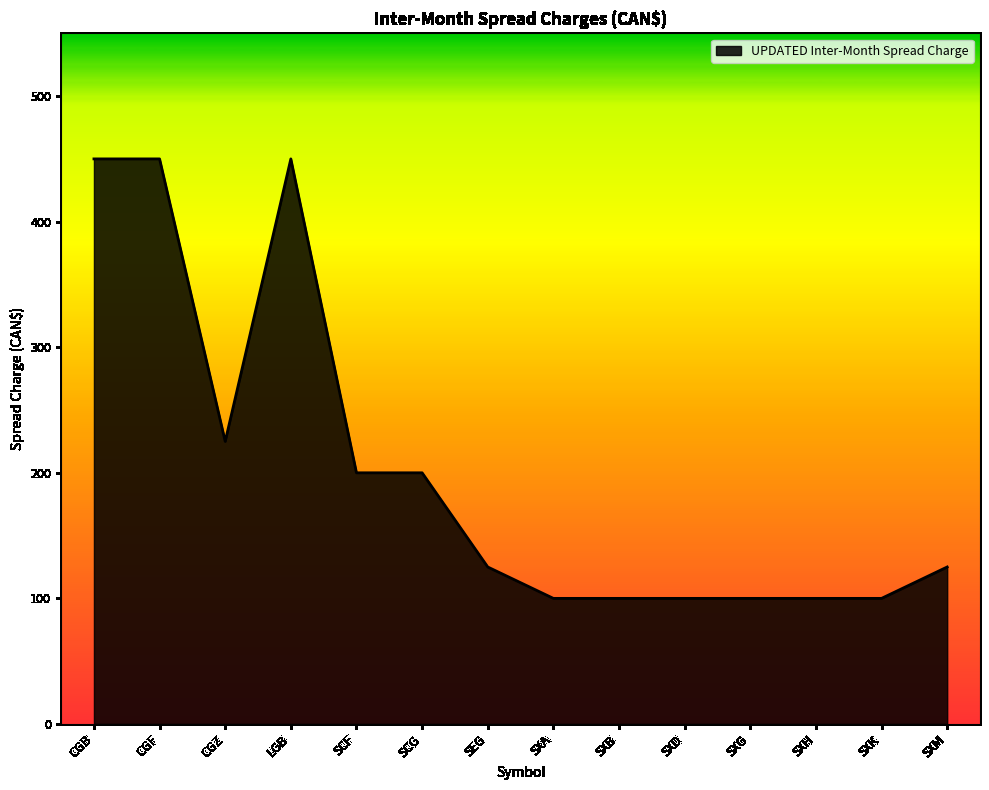

Where is the data nearest to the value 275?

CGZ